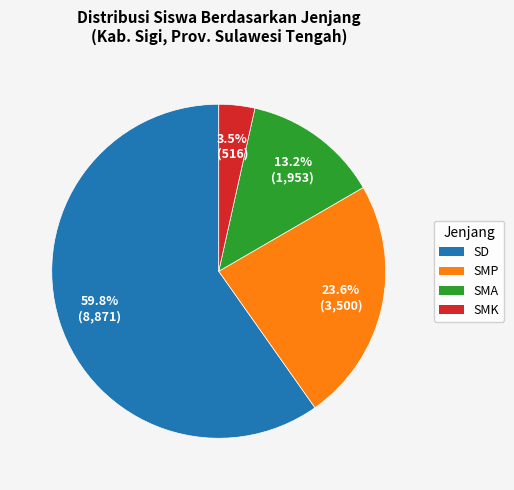

Is there a majority slice in this chart?

Yes